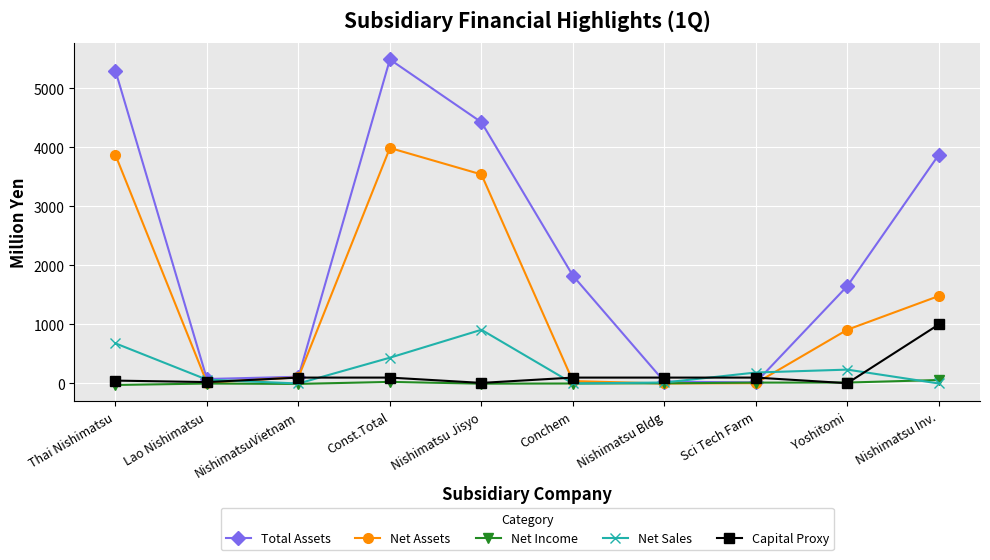

The Net Assets series shows 2385.6 at Nishimatsu Inv.. True or false?

False